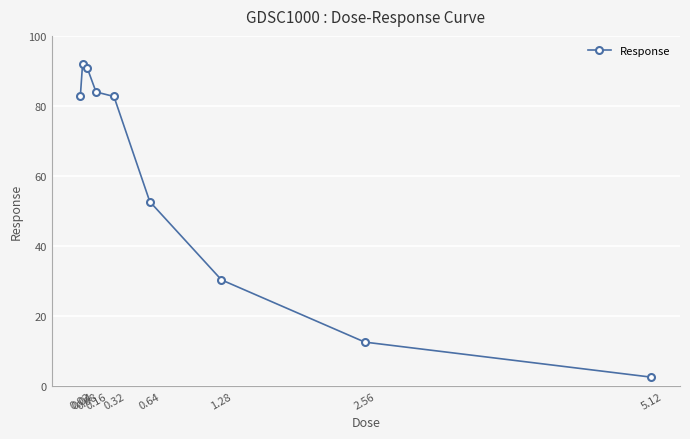

What value does the data have at 0.02?

82.8